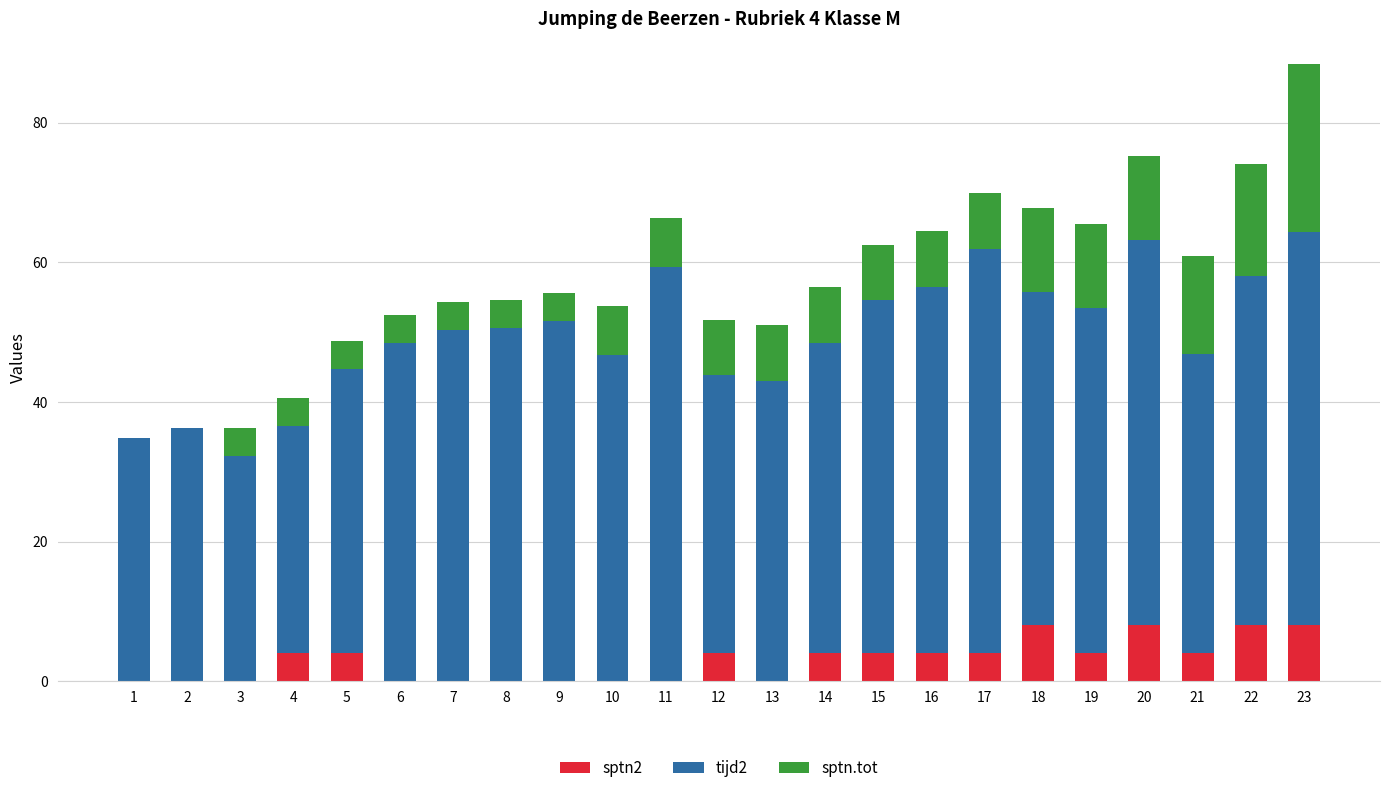

What is the total value across all series at 20?

75.3